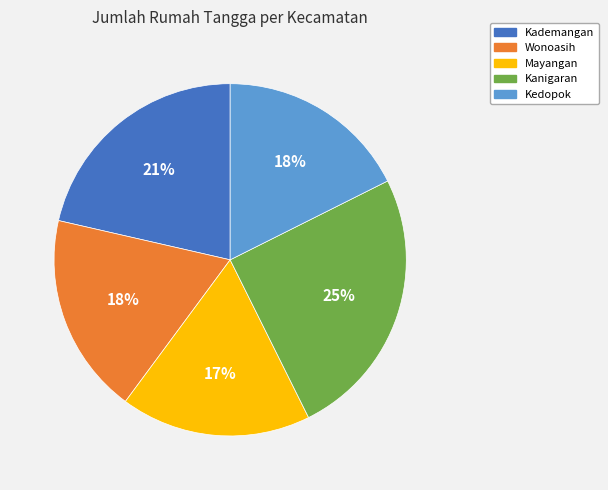

Does Wonoasih account for over 50% of the chart?

No